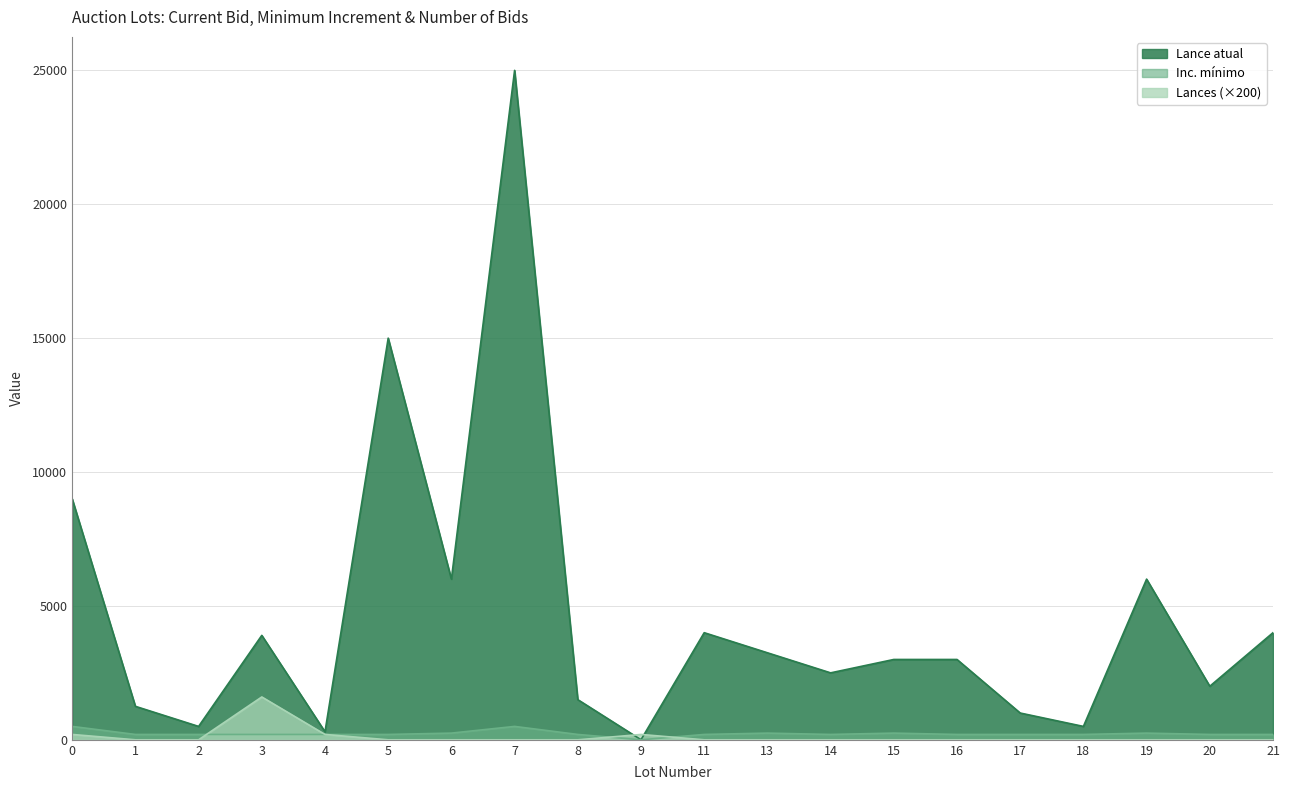

At which category does Lance atual reach its first local valley?

2